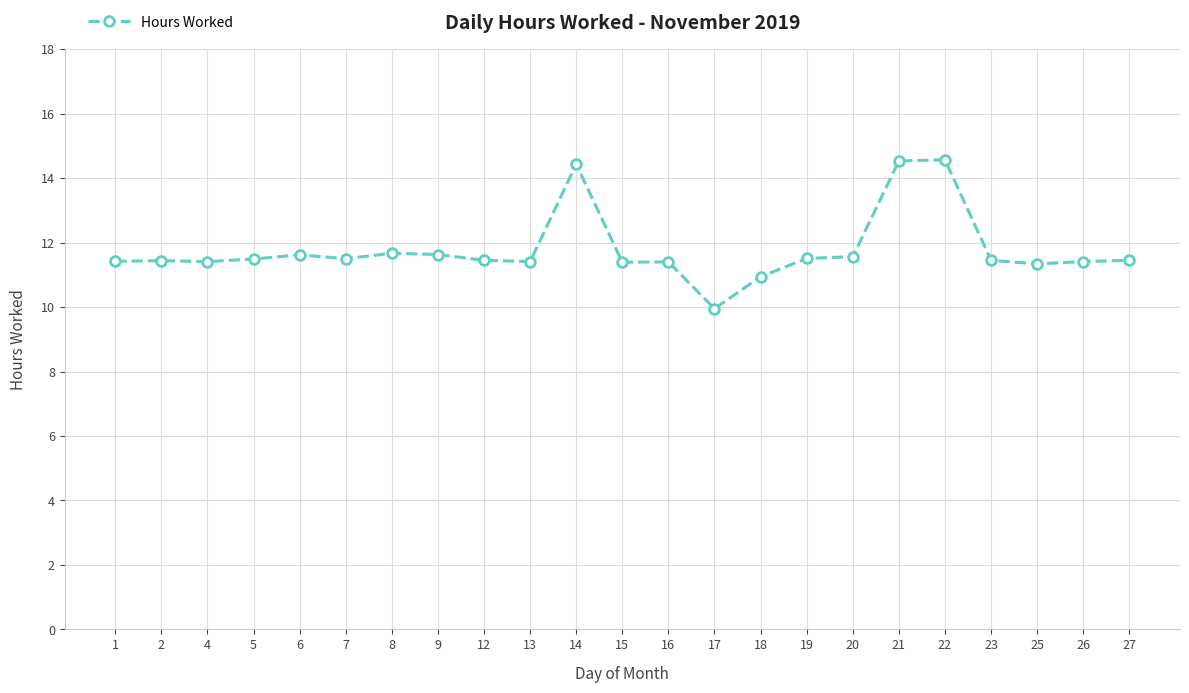

At which label does the data first exceed 11?

1